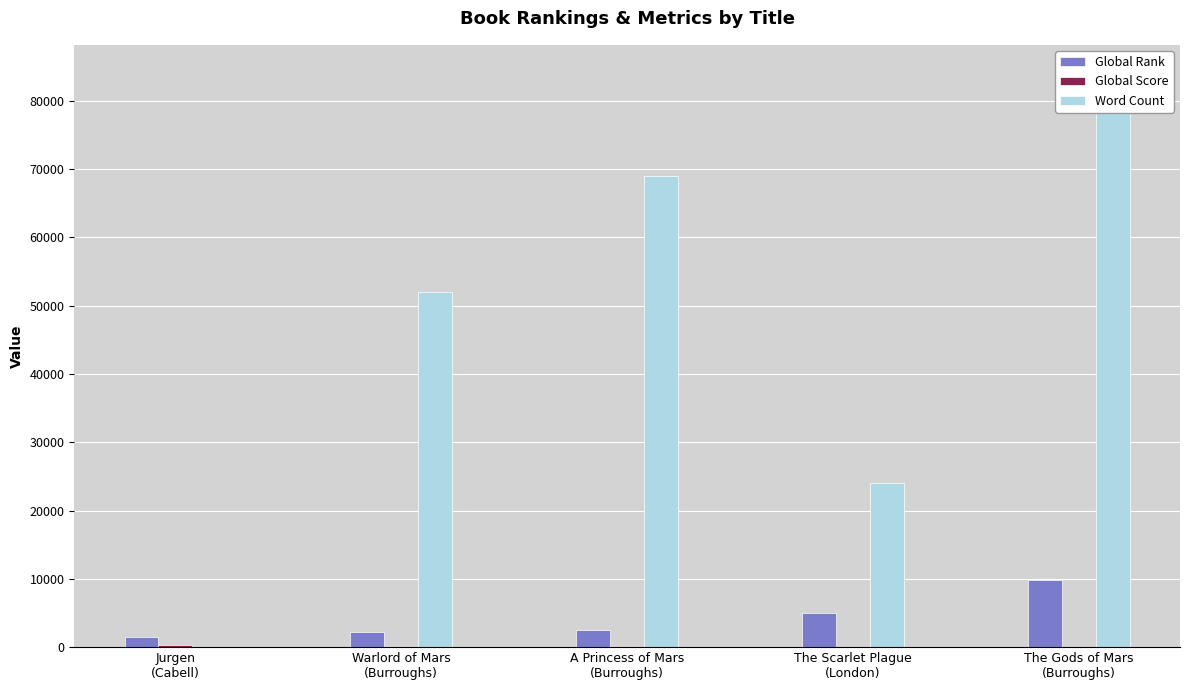

The Word Count series shows 52236 at Jurgen
(Cabell). True or false?

False